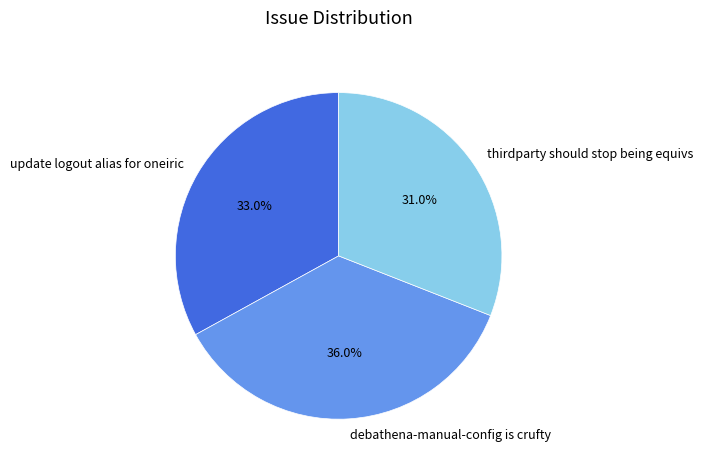

Between thirdparty should stop being equivs and update logout alias for oneiric, which is larger?

update logout alias for oneiric